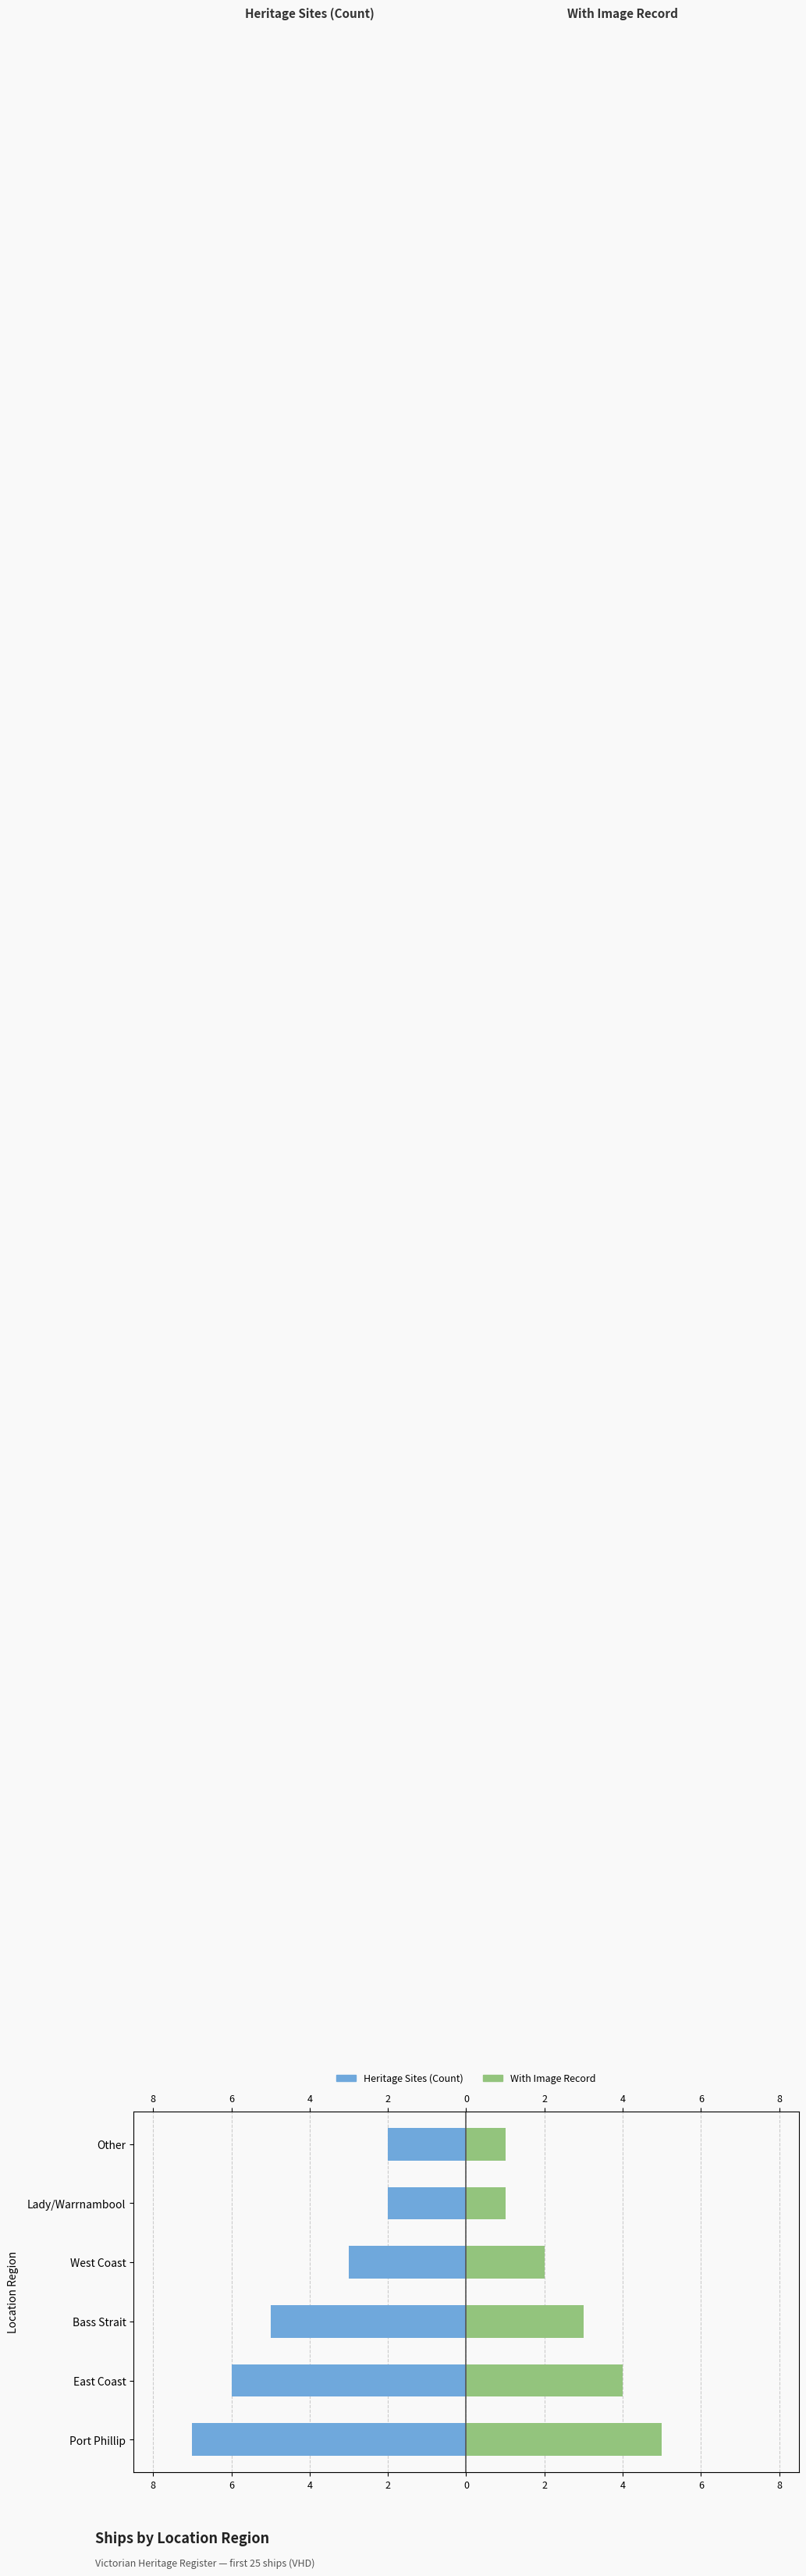

How many bars are there in each group?

2